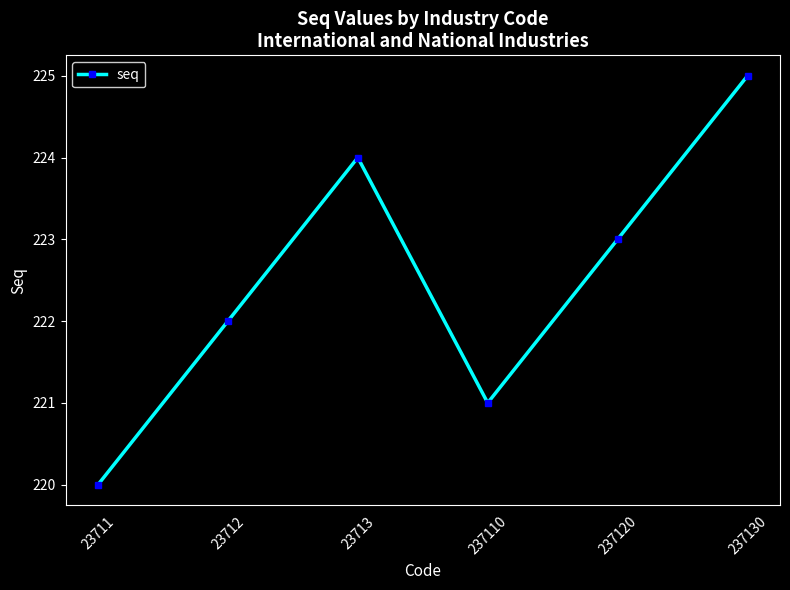

Rank the categories by value from highest to lowest.

237130, 23713, 237120, 23712, 237110, 23711